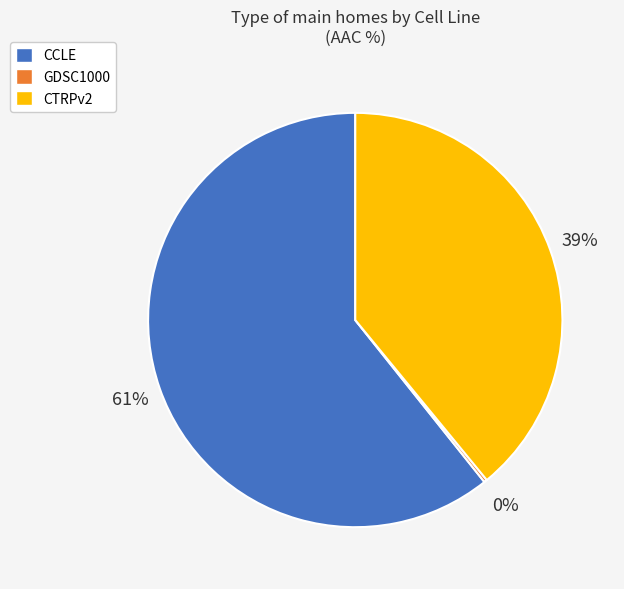

What is the ratio of the value at CTRPv2 to the value at CCLE?

0.6